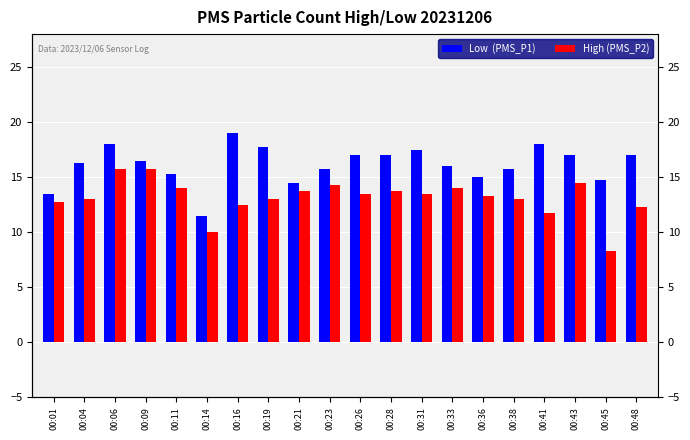

True or false: High (PMS_P2) has a value of 13.8 at 00:28.

True